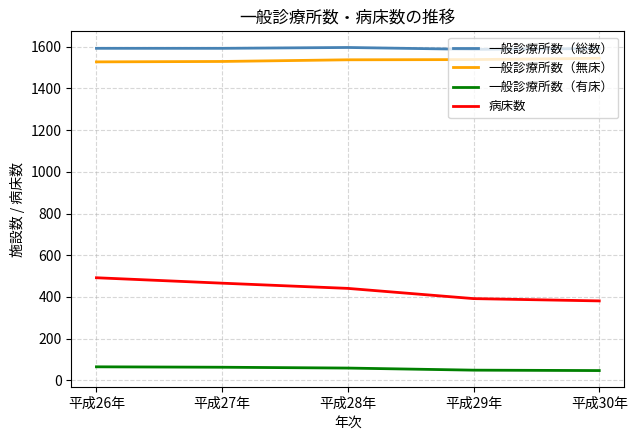

At which label does 一般診療所数（有床） first exceed 59?

平成26年